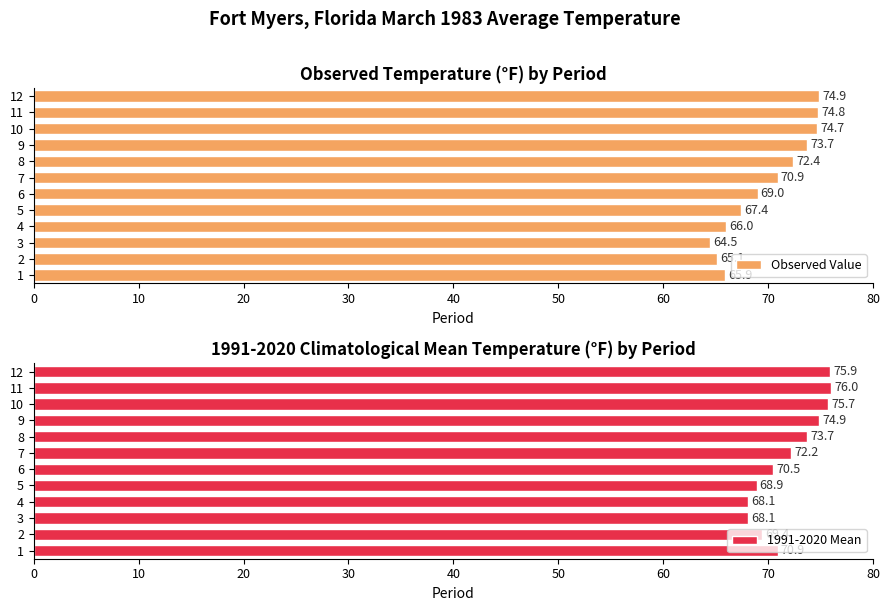

How many bars are there in total?

24